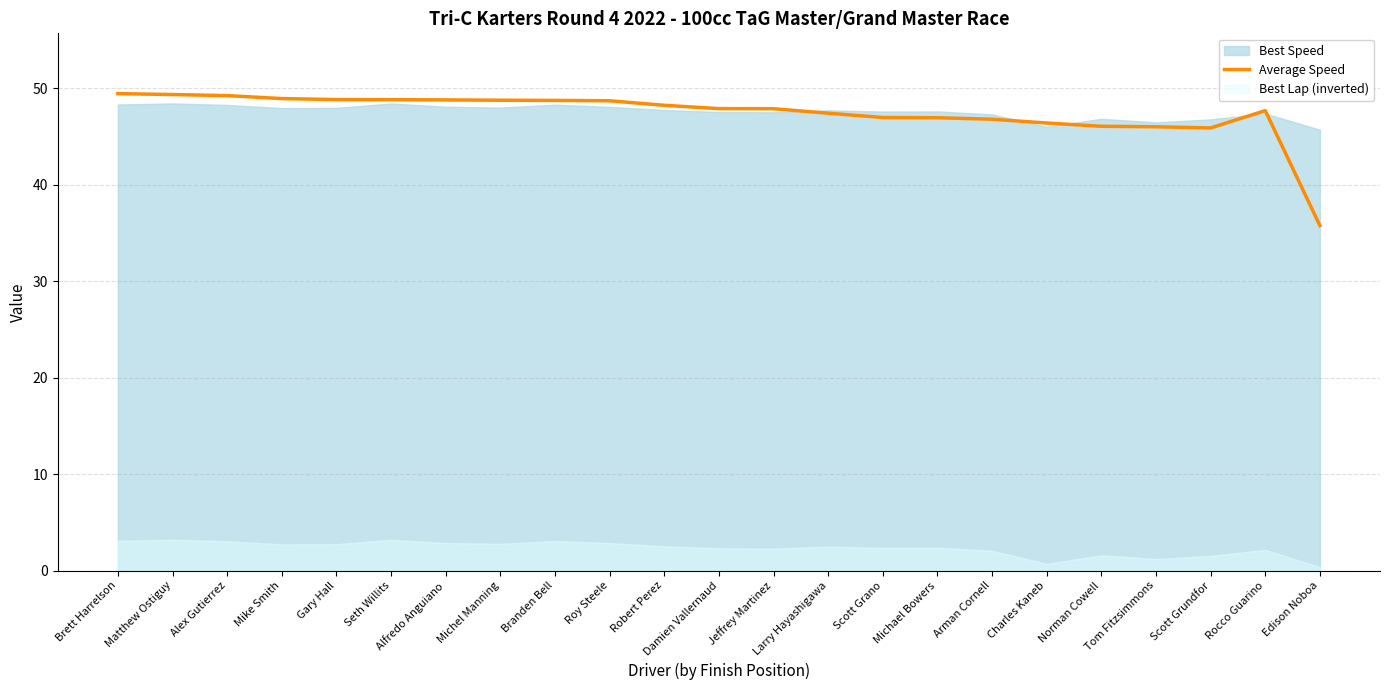

What is the label of the 6th point from the right?

Charles Kaneb